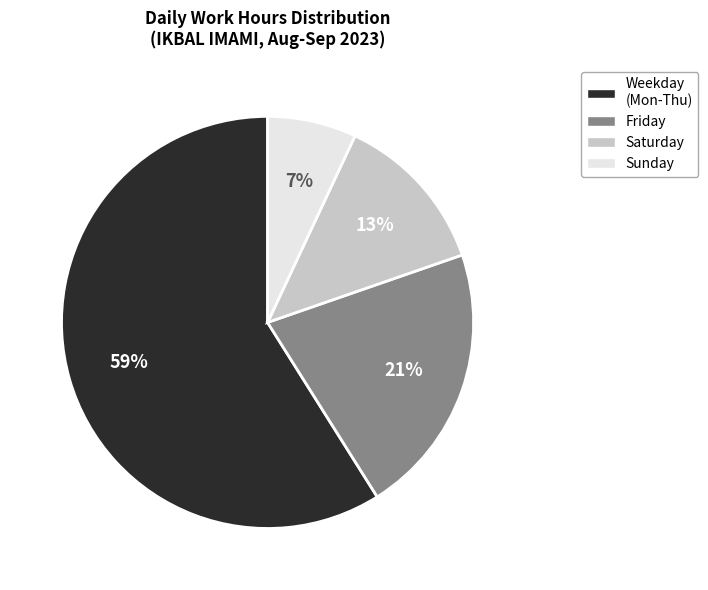

Is there any slice that represents more than half of the pie?

Yes